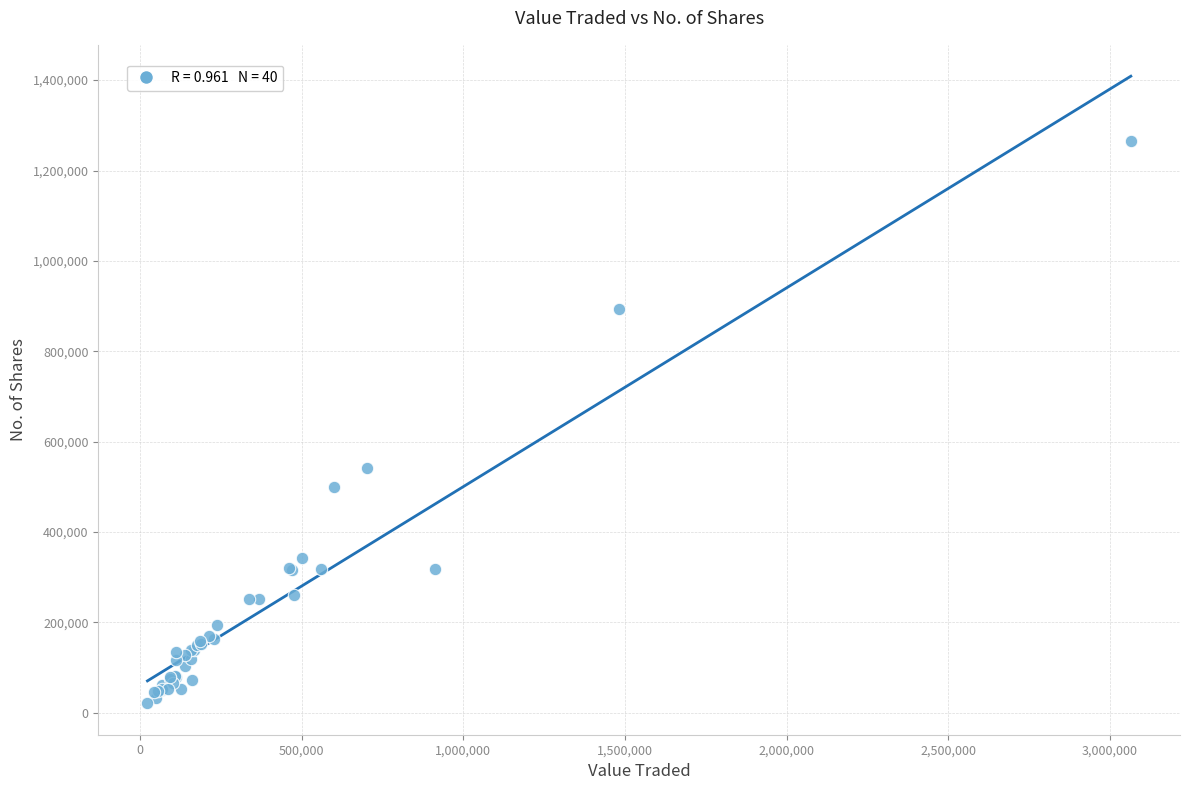

What Y value in the scatter plot is closest to 642854?

541766